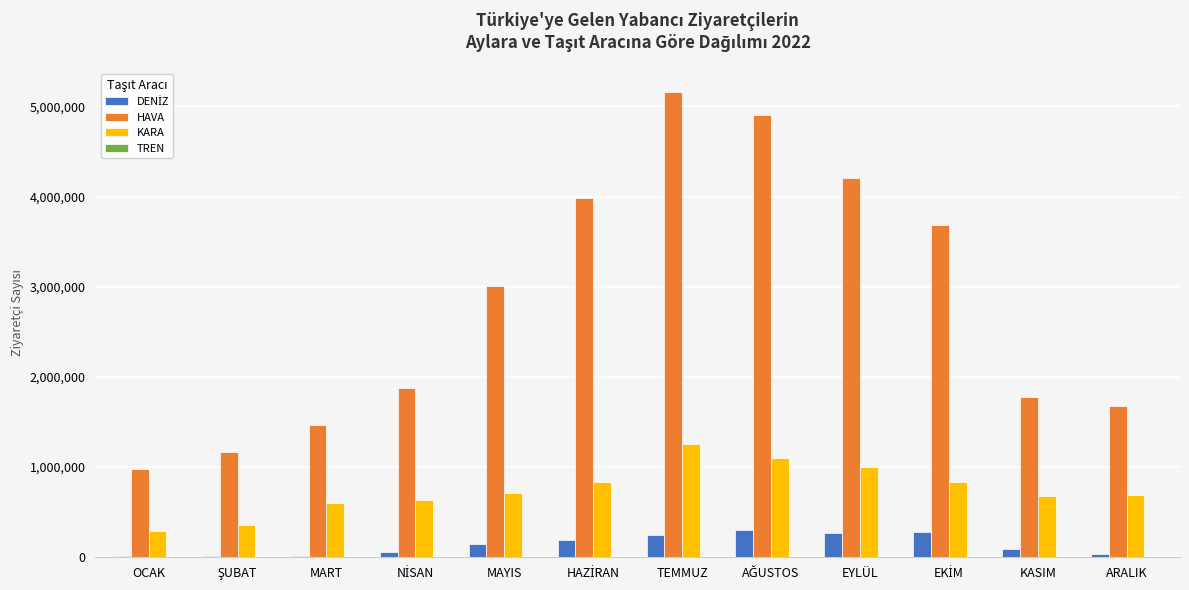

What is the spread (max minus min) of values at ARALIK?

1670908